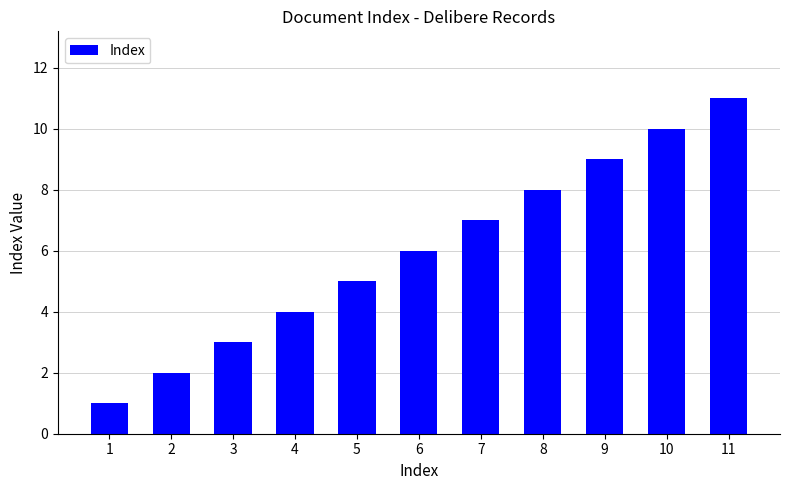

What is the ratio of the value at 6 to the value at 7?

0.9